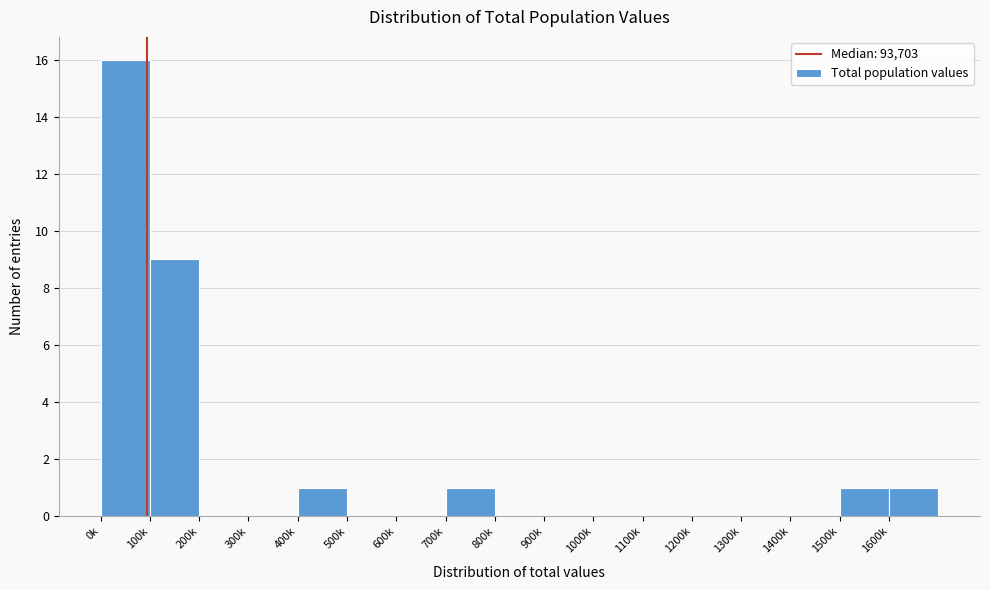

Reading right to left, extract all data points from this chart.

1600k=1	1500k=1	1400k=0	1300k=0	1200k=0	1100k=0	1000k=0	900k=0	800k=0	700k=1	600k=0	500k=0	400k=1	300k=0	200k=0	100k=9	0k=16